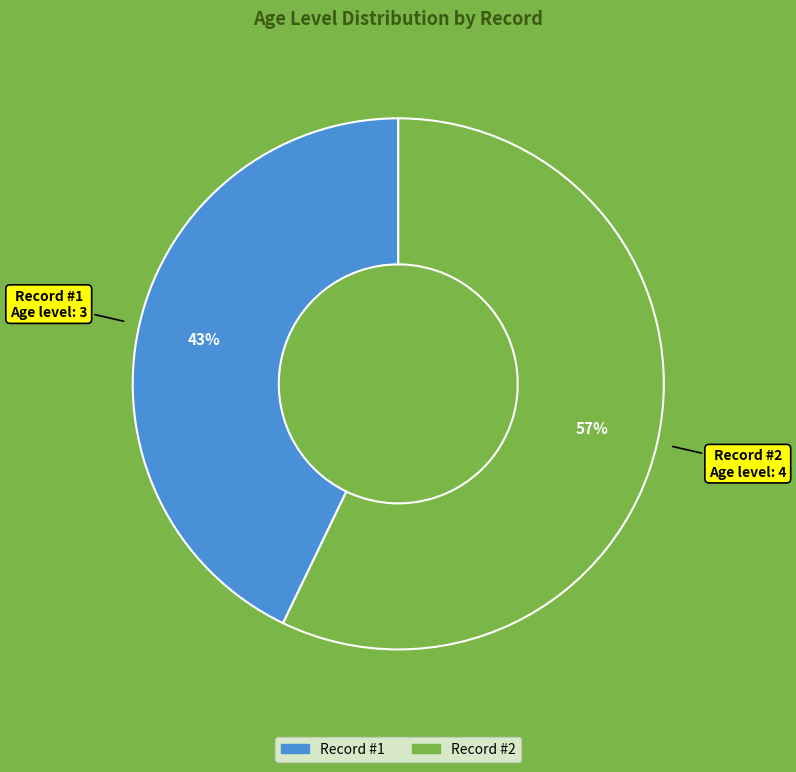

To the nearest percent, what is the difference between the largest and smallest slice percentages?

14%